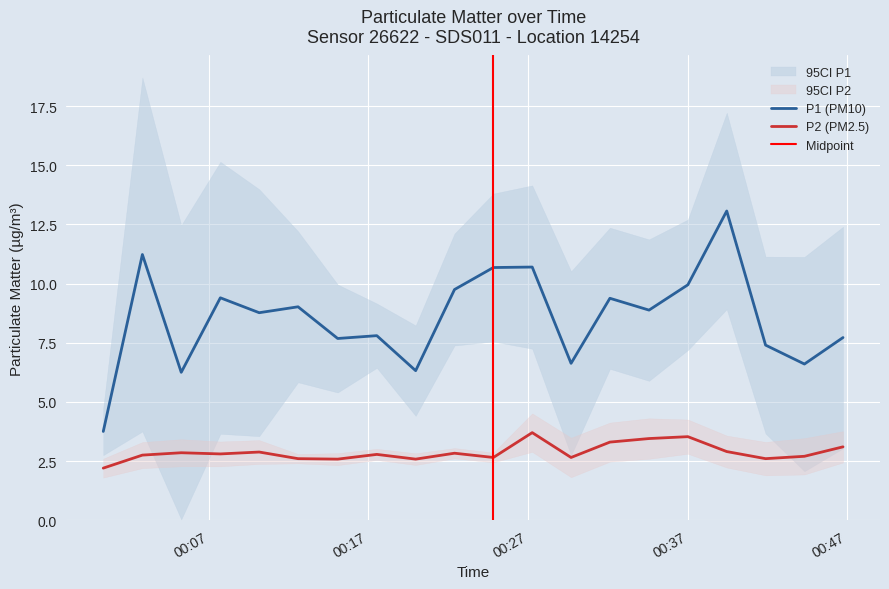

What is the greatest value displayed?

13.1